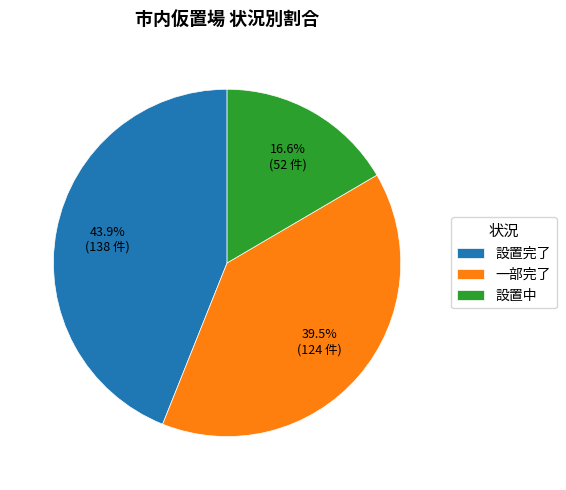

Is there a majority slice in this chart?

No